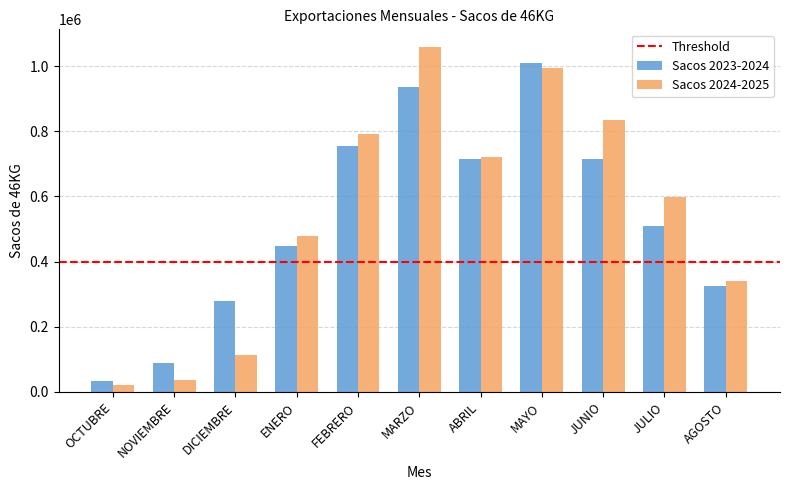

True or false: Sacos 2024-2025 has a value of 340096.4 at AGOSTO.

True